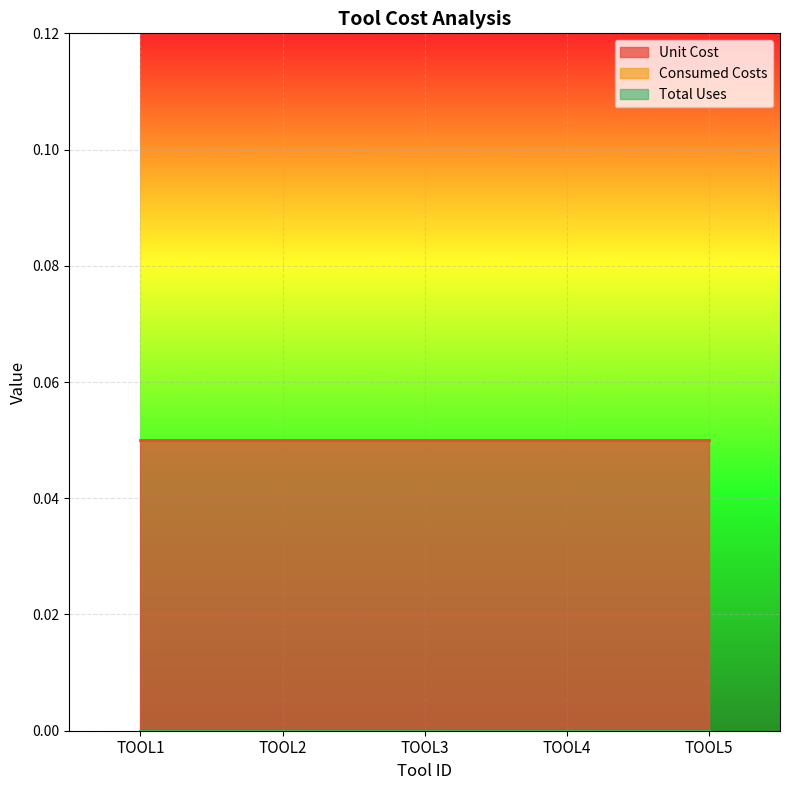

Which series has the largest total across all categories?

Unit Cost